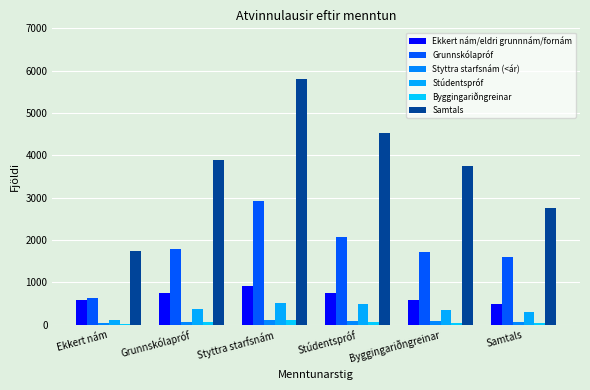

Are the bars grouped side by side (vs. stacked)?

Yes